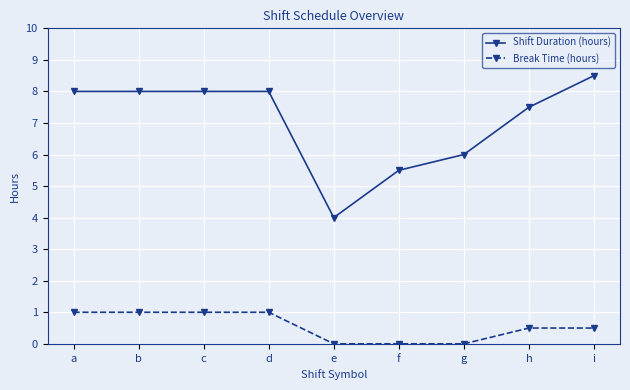

Rank the series by their average value, from highest to lowest.

Shift Duration (hours), Break Time (hours)